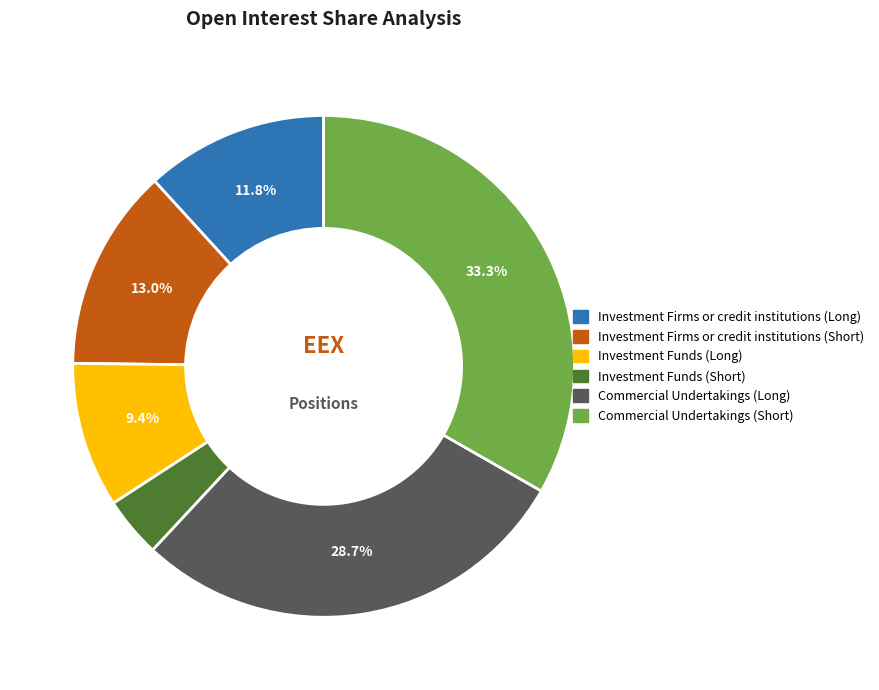

Rank the categories by value from lowest to highest.

Investment Funds (Short), Investment Funds (Long), Investment Firms or credit institutions (Long), Investment Firms or credit institutions (Short), Commercial Undertakings (Long), Commercial Undertakings (Short)